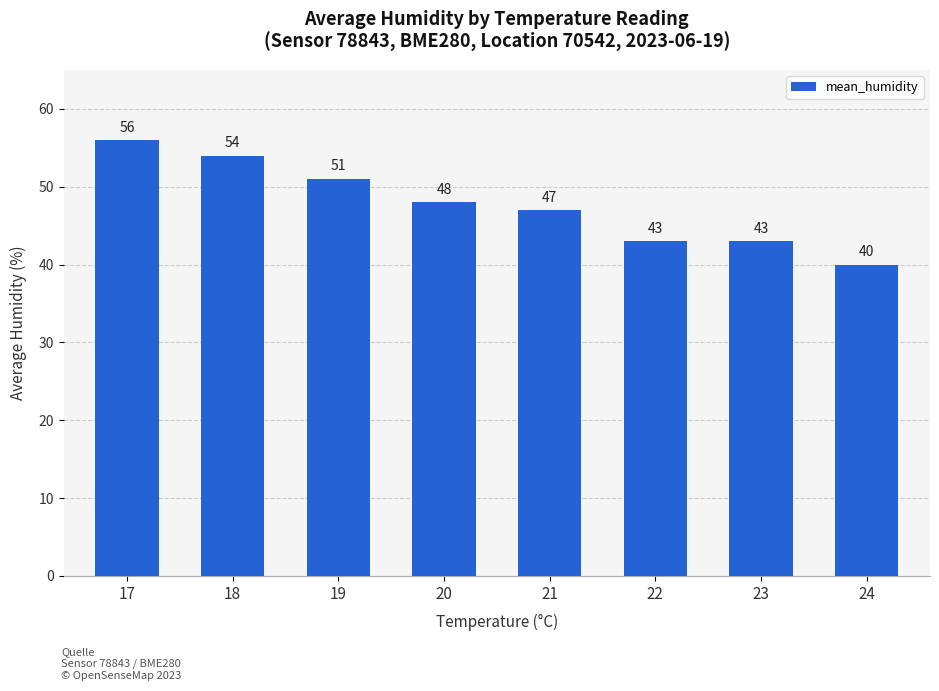

What is the difference between the maximum and minimum values?

16